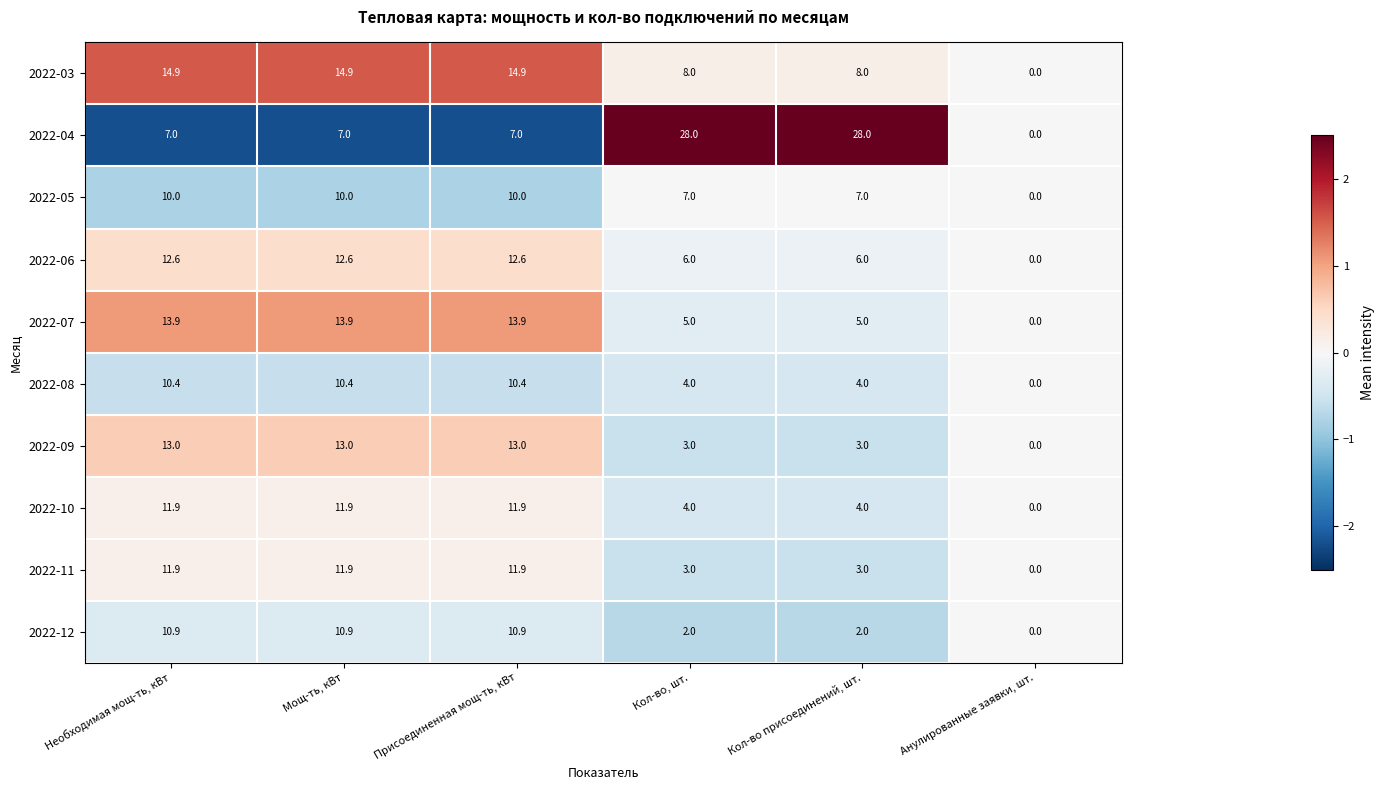

What is the sum of the 2022-04 values at Анулированные заявки, шт. and Присоединенная мощ-ть, кВт?

7.0